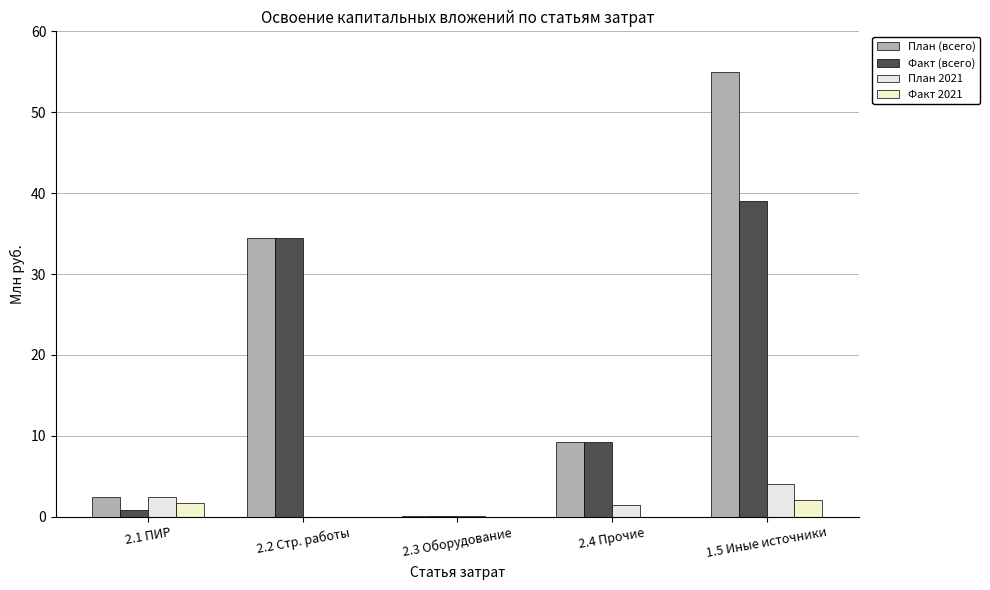

What is the total value across all series at 2.1 ПИР?

7.3